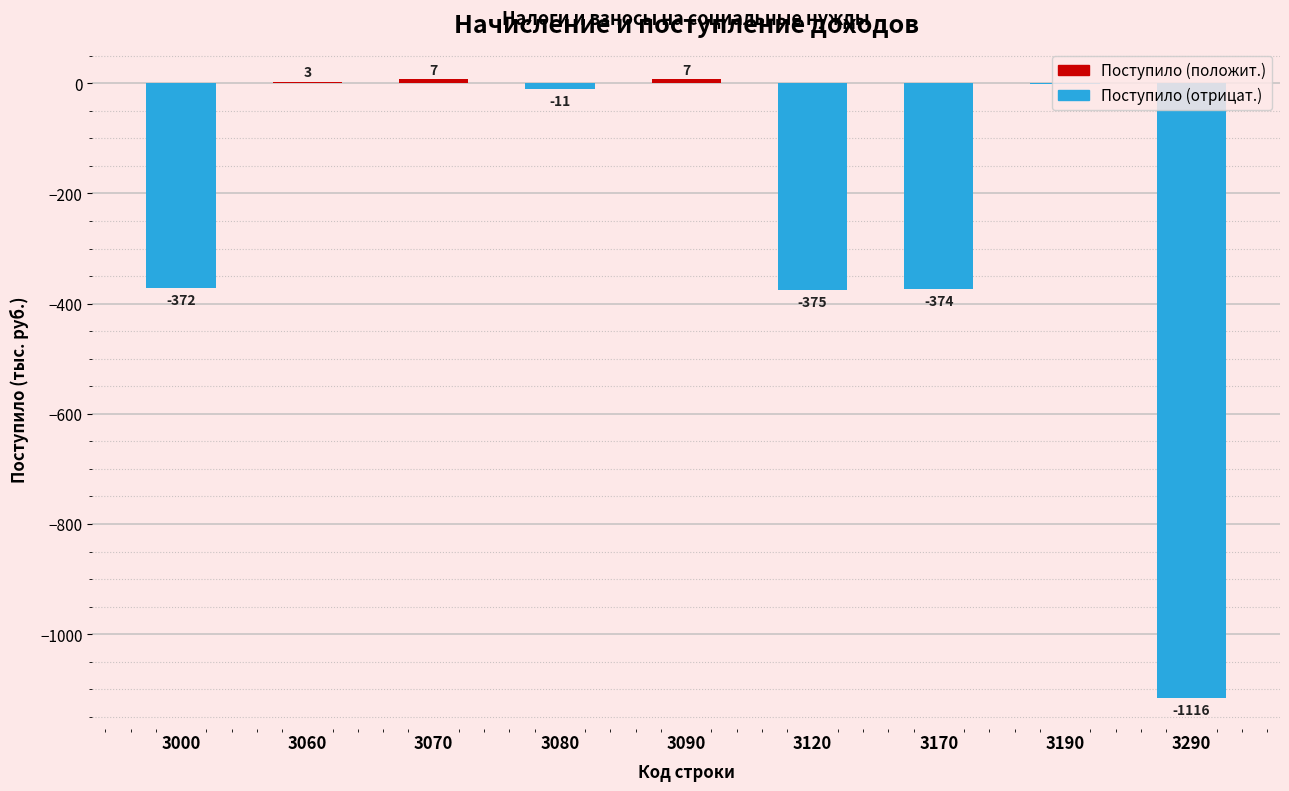

Which has a higher value, 3060 or 3290?

3060